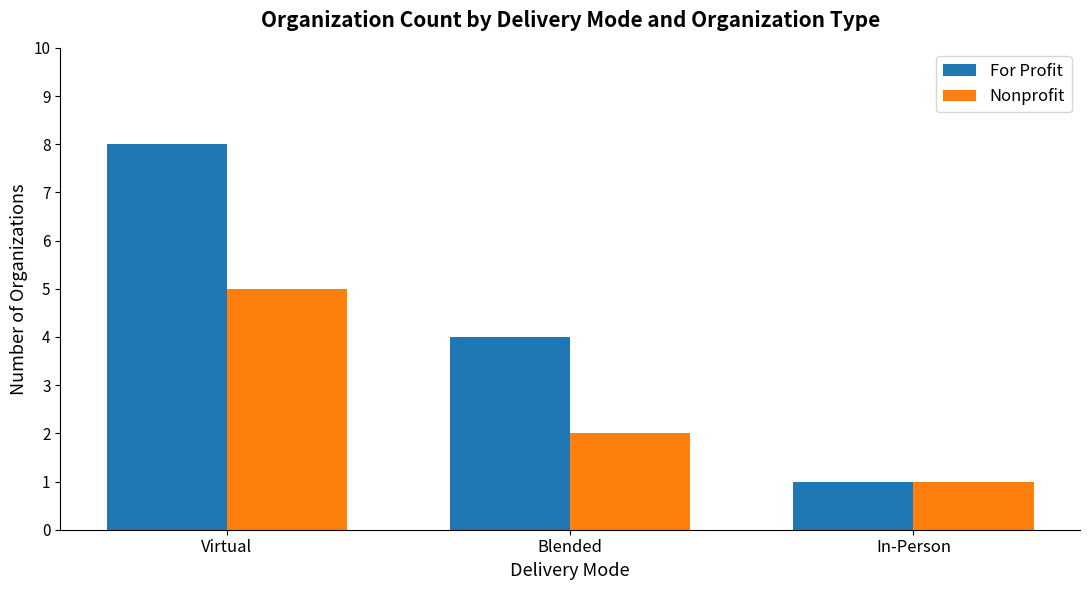

Read the Nonprofit value at Blended.

2